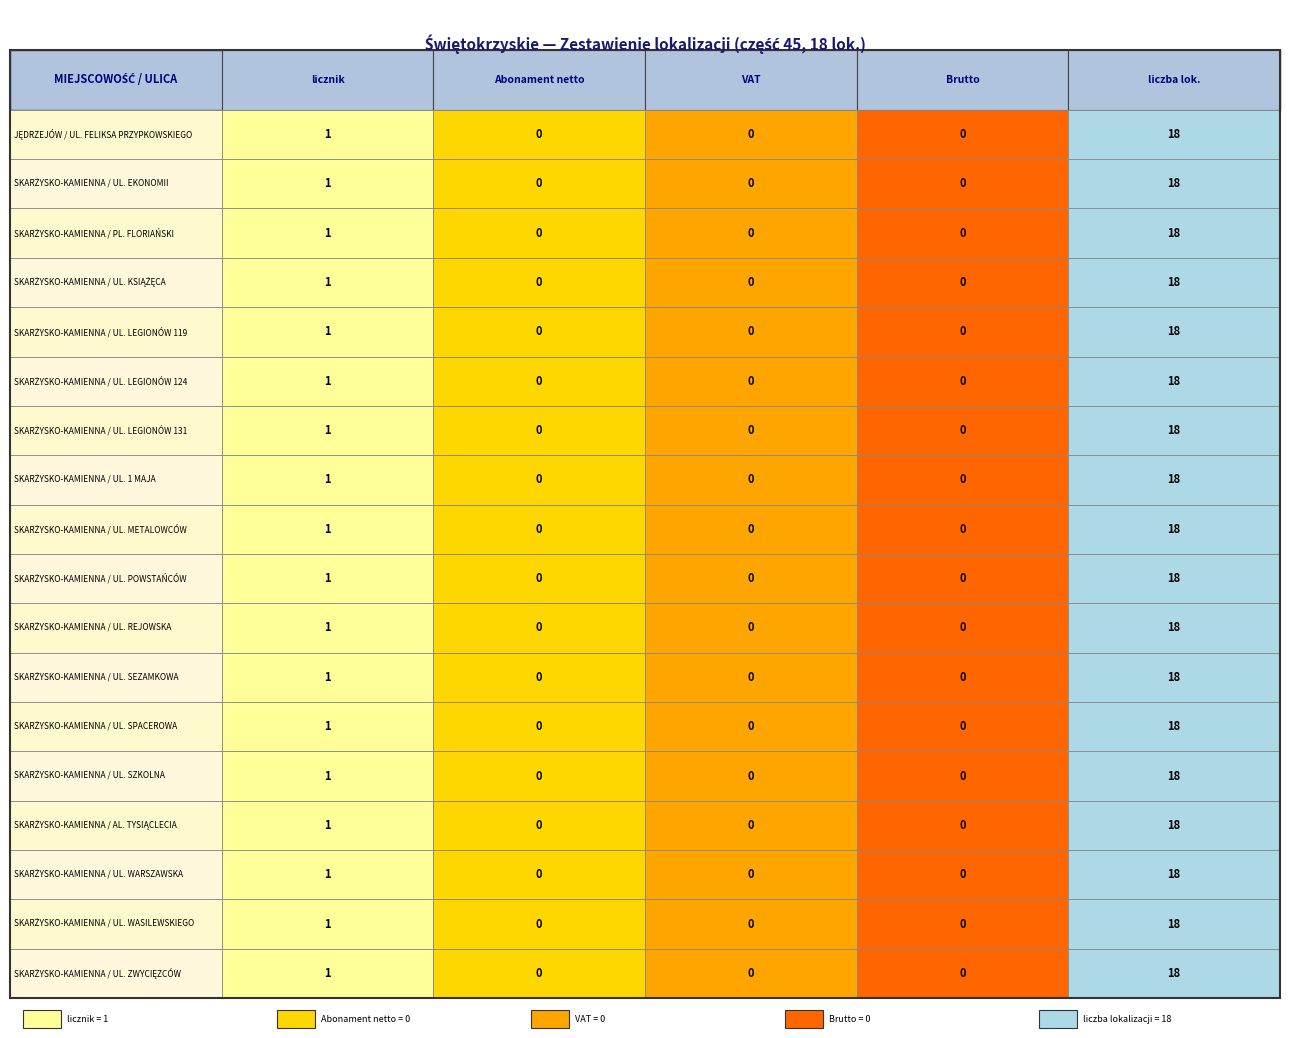

True or false: SKARŻYSKO-KAMIENNA / UL. ZWYCIĘZCÓW has a value of 0 at 1.

True